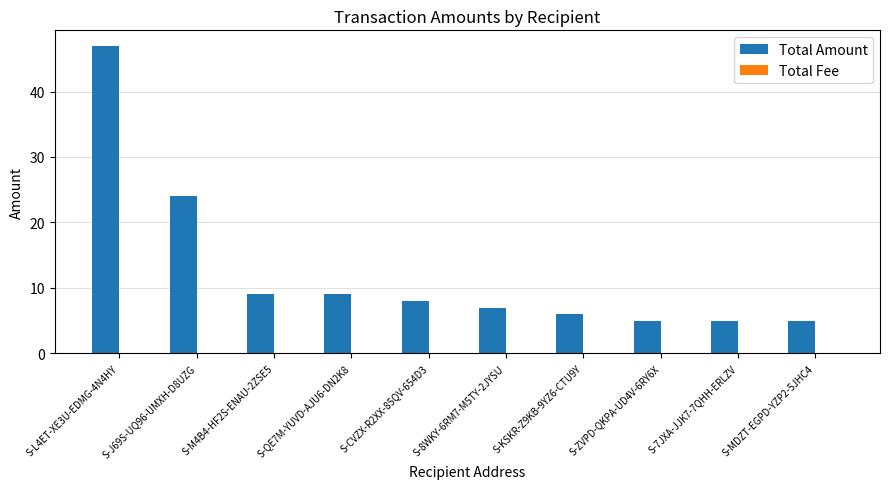

How many groups of bars are there?

10